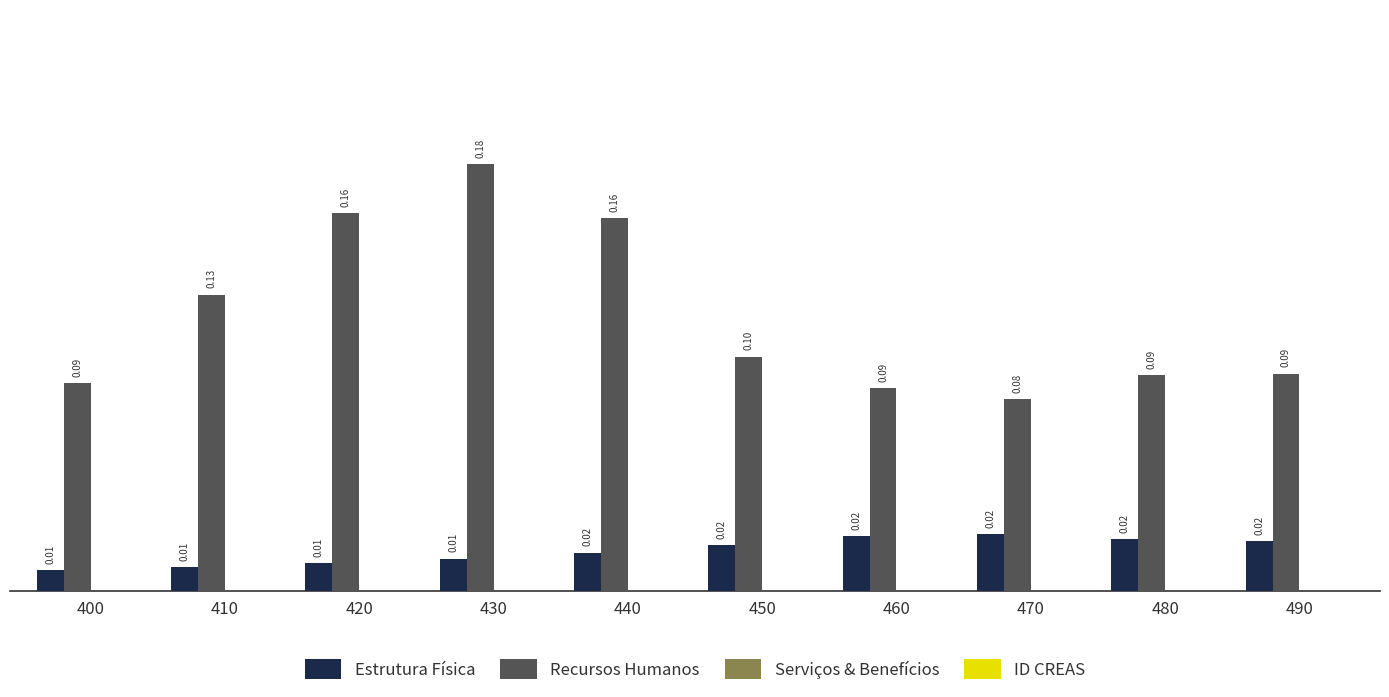

Between 430 and 440, which series saw the biggest shift?

Recursos Humanos